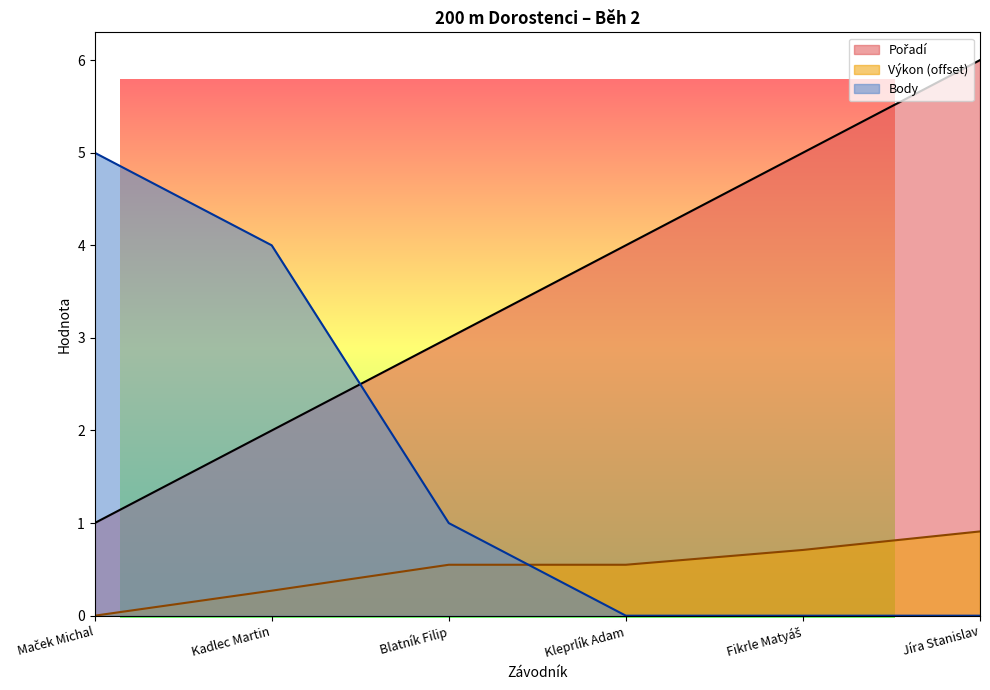

What is the greatest value displayed?

6.0